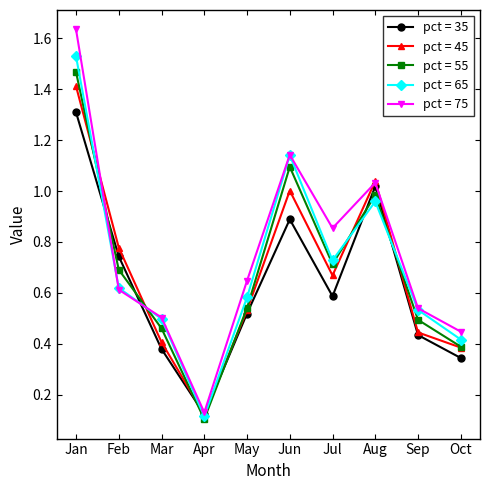

In pct = 65, how many points are lower than both neighbors (excluding endpoints)?

2